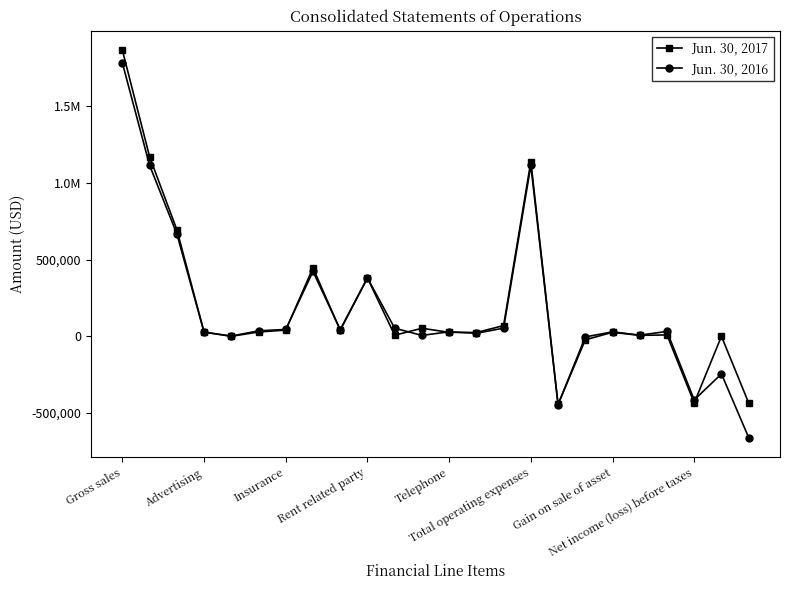

Is this an area chart (filled region under the line)?

No